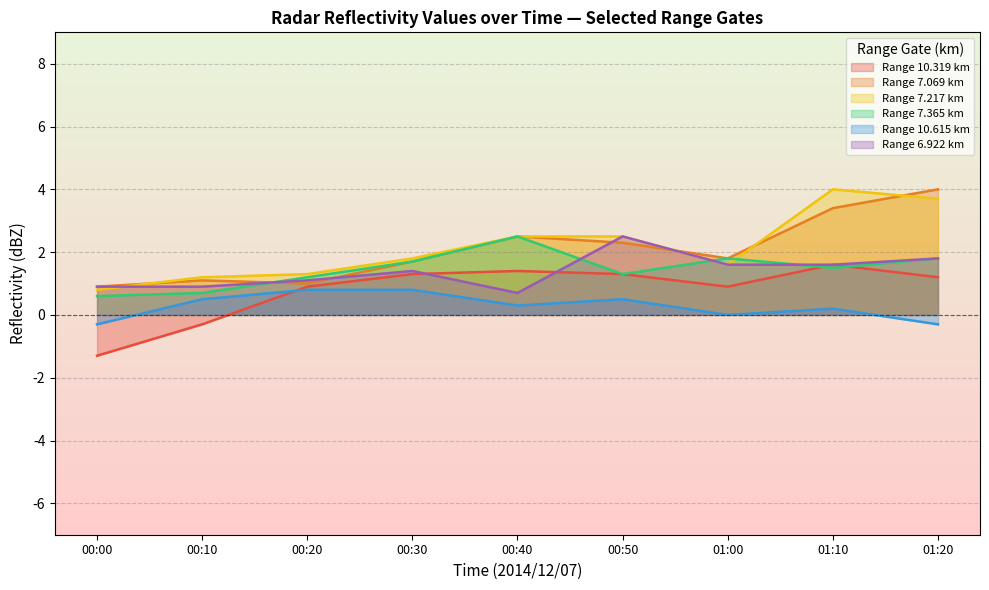

How many interior local valleys does the 7.069 series have?

2